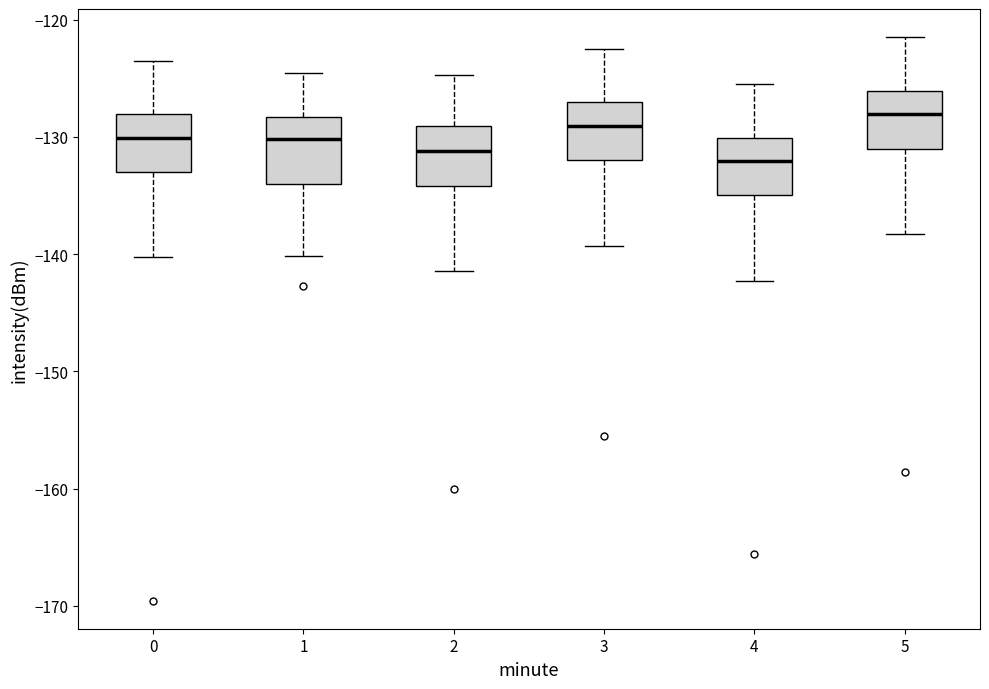

Which box has the highest median line?

5